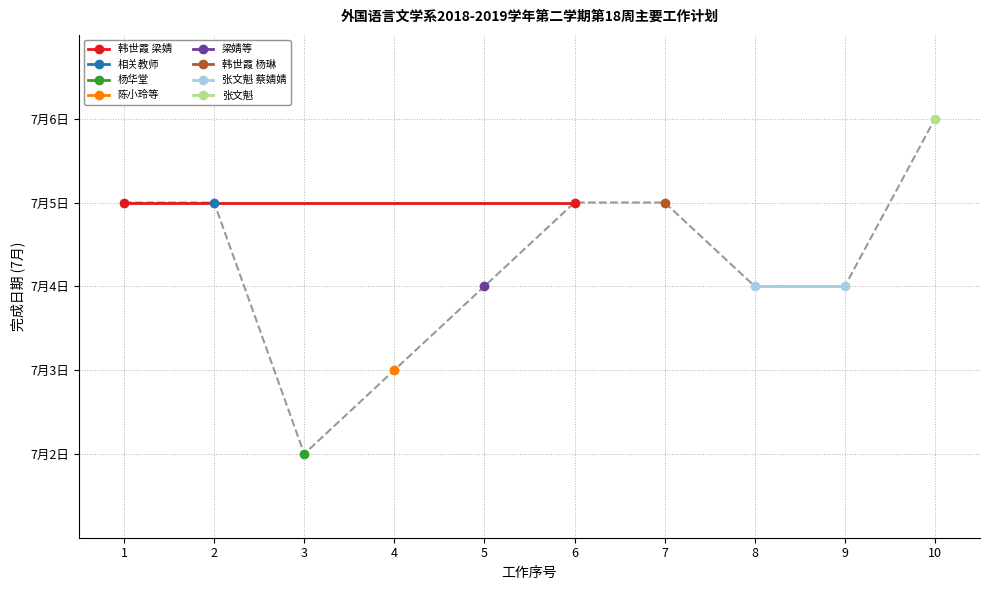

Does the chart display data point markers on the line(s)?

Yes